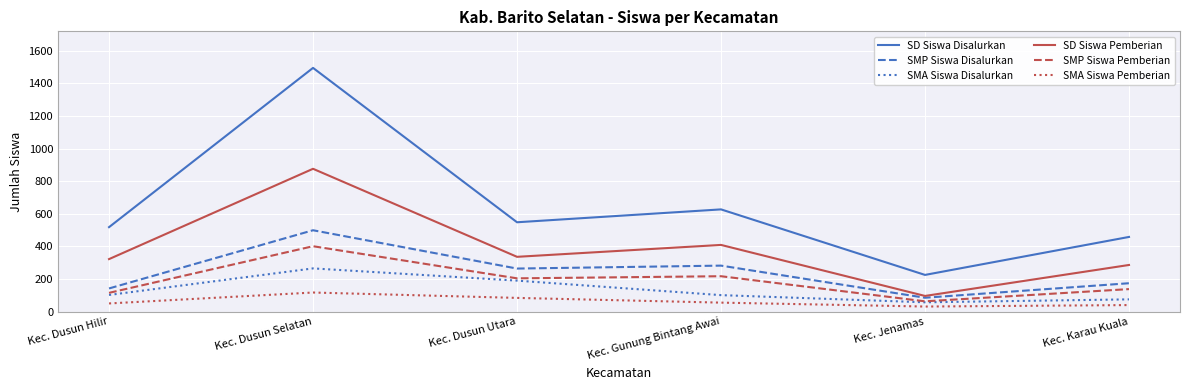

Rank the series by their maximum value, from highest to lowest.

SD Siswa Disalurkan, SD Siswa Pemberian, SMP Siswa Disalurkan, SMP Siswa Pemberian, SMA Siswa Disalurkan, SMA Siswa Pemberian